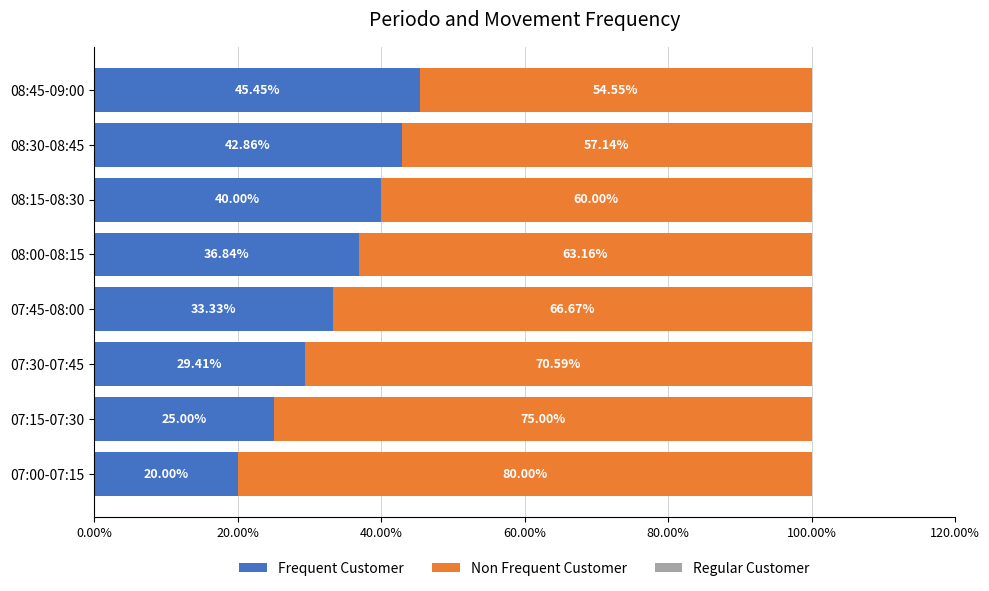

What is the difference between the maximum and minimum values in the Frequent Customer series?

25.5